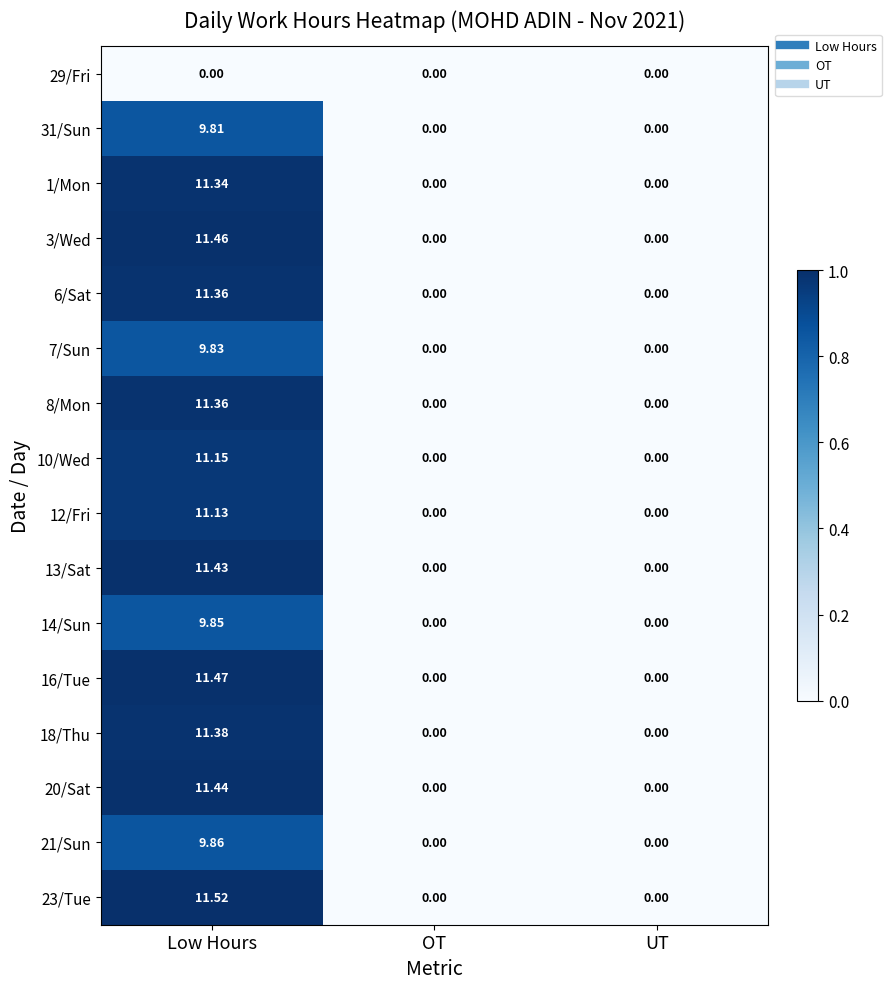

Which label corresponds to the largest value in the chart?

Low Hours